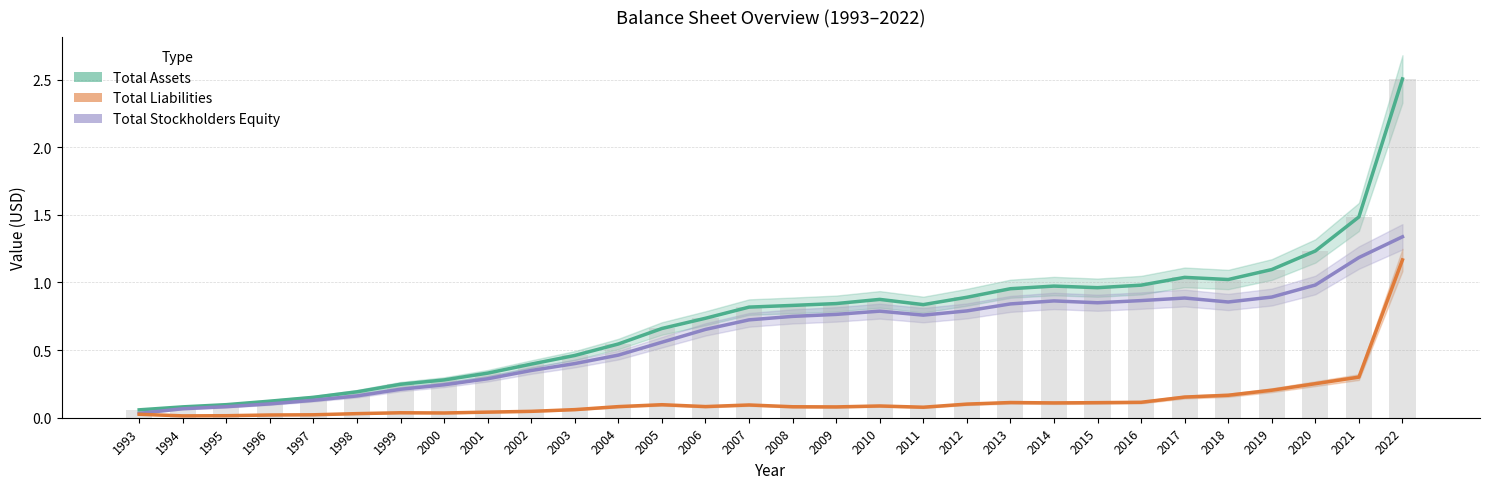

Is the value of Total Stockholders Equity at 2015 greater than the value of Total Assets at 2008?

Yes